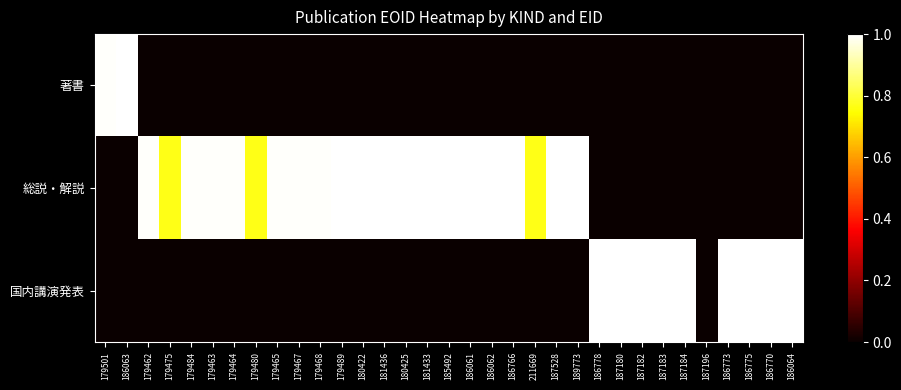

Reading left to right, list all the values displayed in this chart.

著書: 179501=1.0	186063=1.0	179462=0.0	179475=0.0	179484=0.0	179463=0.0	179464=0.0	179480=0.0	179465=0.0	179467=0.0	179468=0.0	179489=0.0	180422=0.0	181436=0.0	180425=0.0	181433=0.0	185492=0.0	186061=0.0	186062=0.0	186766=0.0	211669=0.0	187528=0.0	189773=0.0	186778=0.0	187180=0.0	187182=0.0	187183=0.0	187184=0.0	187196=0.0	186773=0.0	186775=0.0	186770=0.0	186064=0.0
総説・解説: 179501=0.0	186063=0.0	179462=1.0	179475=0.8	179484=1.0	179463=1.0	179464=1.0	179480=0.8	179465=1.0	179467=1.0	179468=1.0	179489=1.0	180422=1.0	181436=1.0	180425=1.0	181433=1.0	185492=1.0	186061=1.0	186062=1.0	186766=1.0	211669=0.8	187528=1.0	189773=1.0	186778=0.0	187180=0.0	187182=0.0	187183=0.0	187184=0.0	187196=0.0	186773=0.0	186775=0.0	186770=0.0	186064=0.0
国内講演発表: 179501=0.0	186063=0.0	179462=0.0	179475=0.0	179484=0.0	179463=0.0	179464=0.0	179480=0.0	179465=0.0	179467=0.0	179468=0.0	179489=0.0	180422=0.0	181436=0.0	180425=0.0	181433=0.0	185492=0.0	186061=0.0	186062=0.0	186766=0.0	211669=0.0	187528=0.0	189773=0.0	186778=1.0	187180=1.0	187182=1.0	187183=1.0	187184=1.0	187196=0.0	186773=1.0	186775=1.0	186770=1.0	186064=1.0